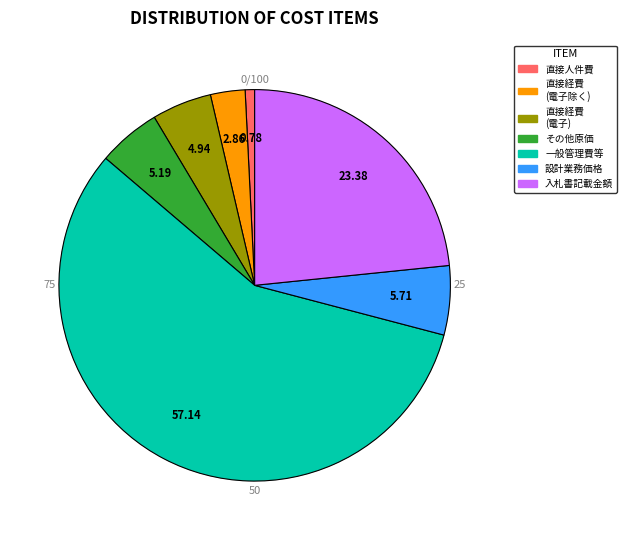

Which category accounts for the majority?

一般管理費等